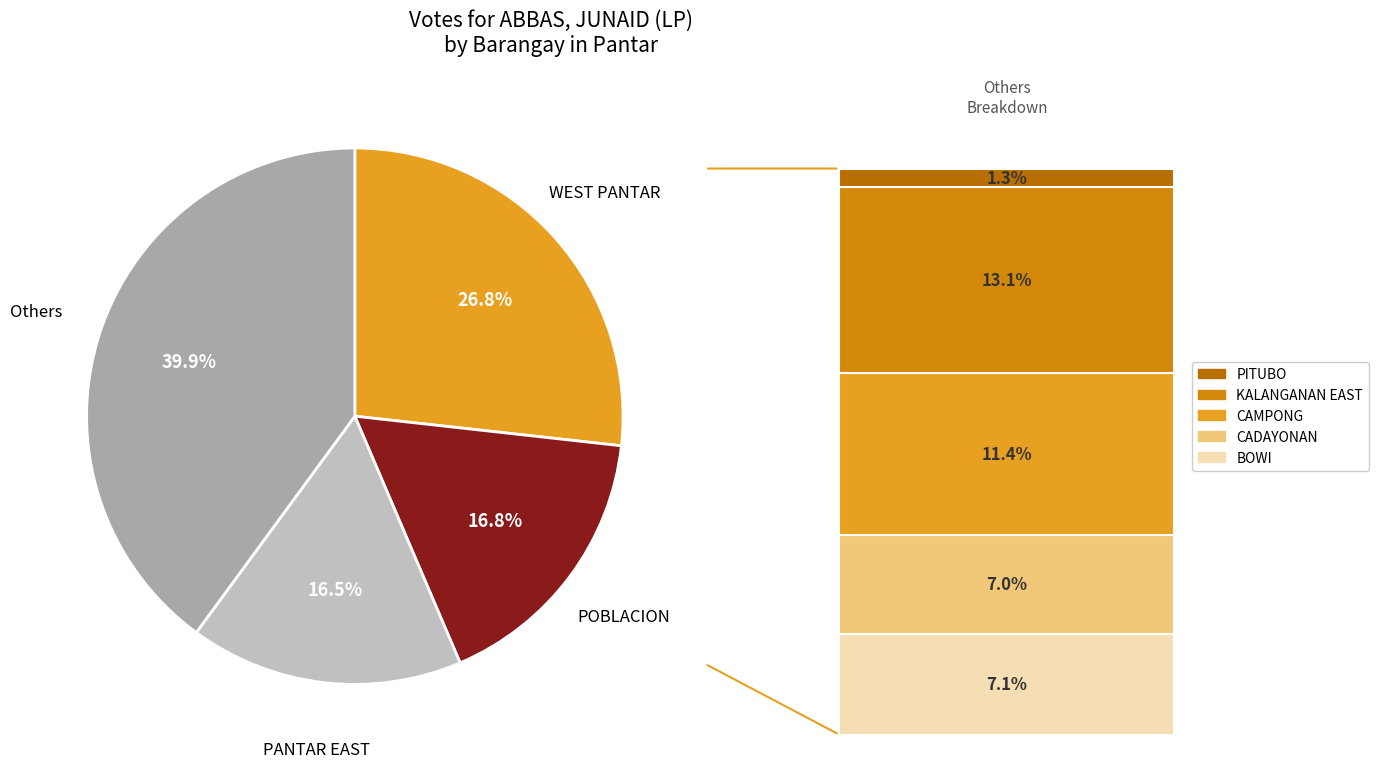

Is there any slice that represents more than half of the pie?

No